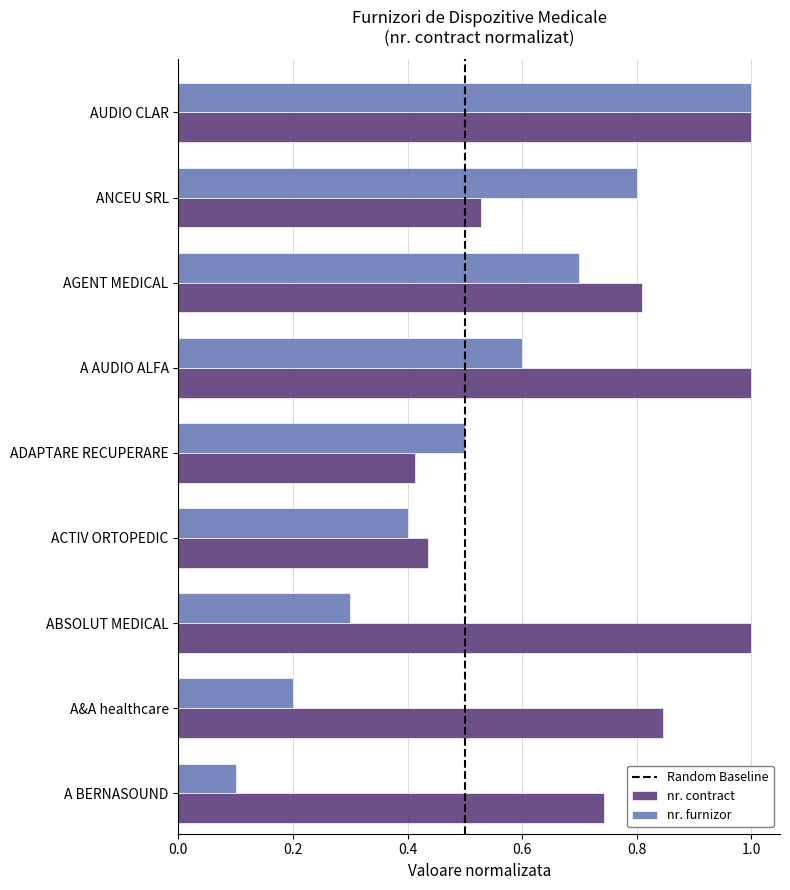

Is it true that nr. furnizor equals 1.0 at A AUDIO ALFA?

False